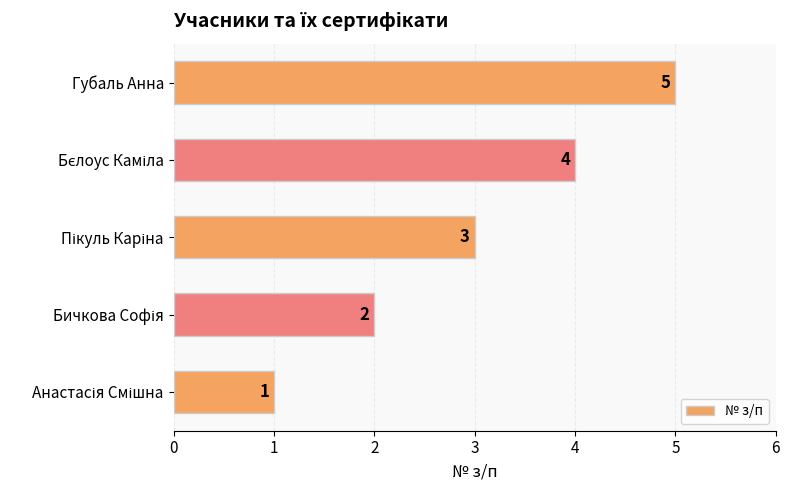

Are the bars horizontal?

Yes